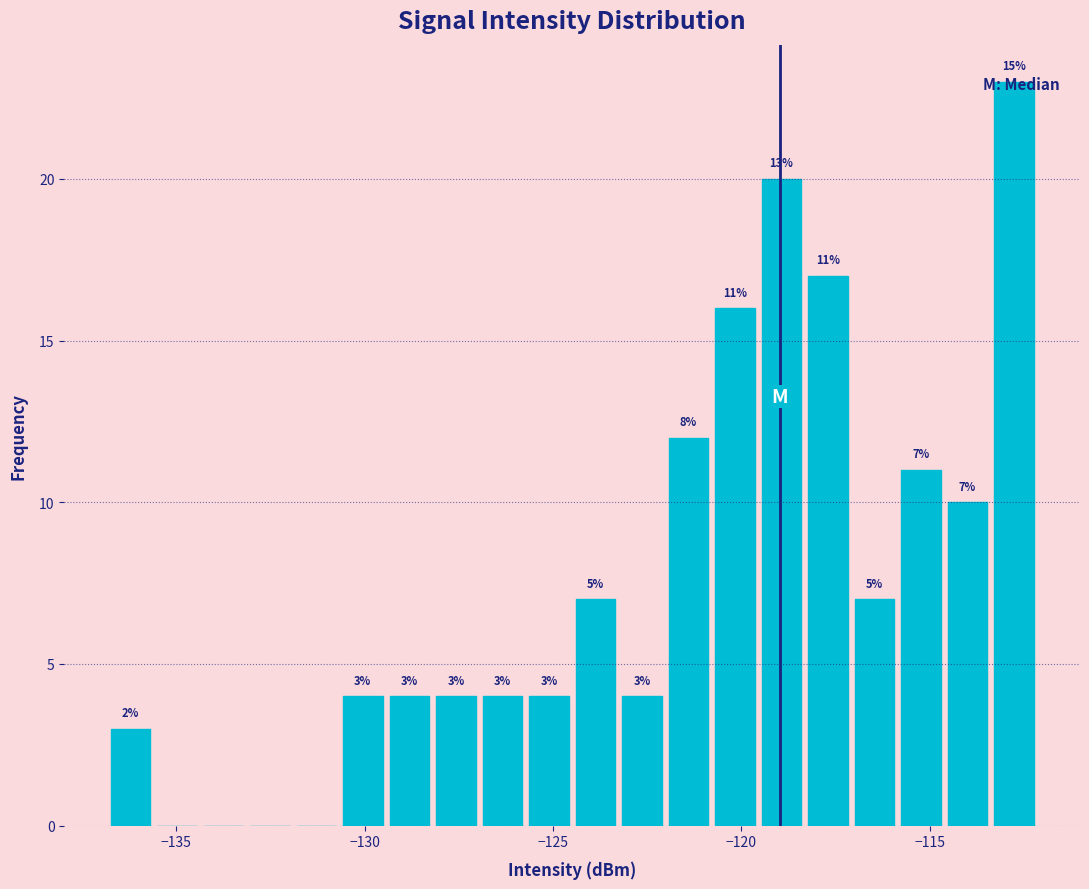

Read against the x-axis, roughly where is the centre of the tallest bar?

-113.0